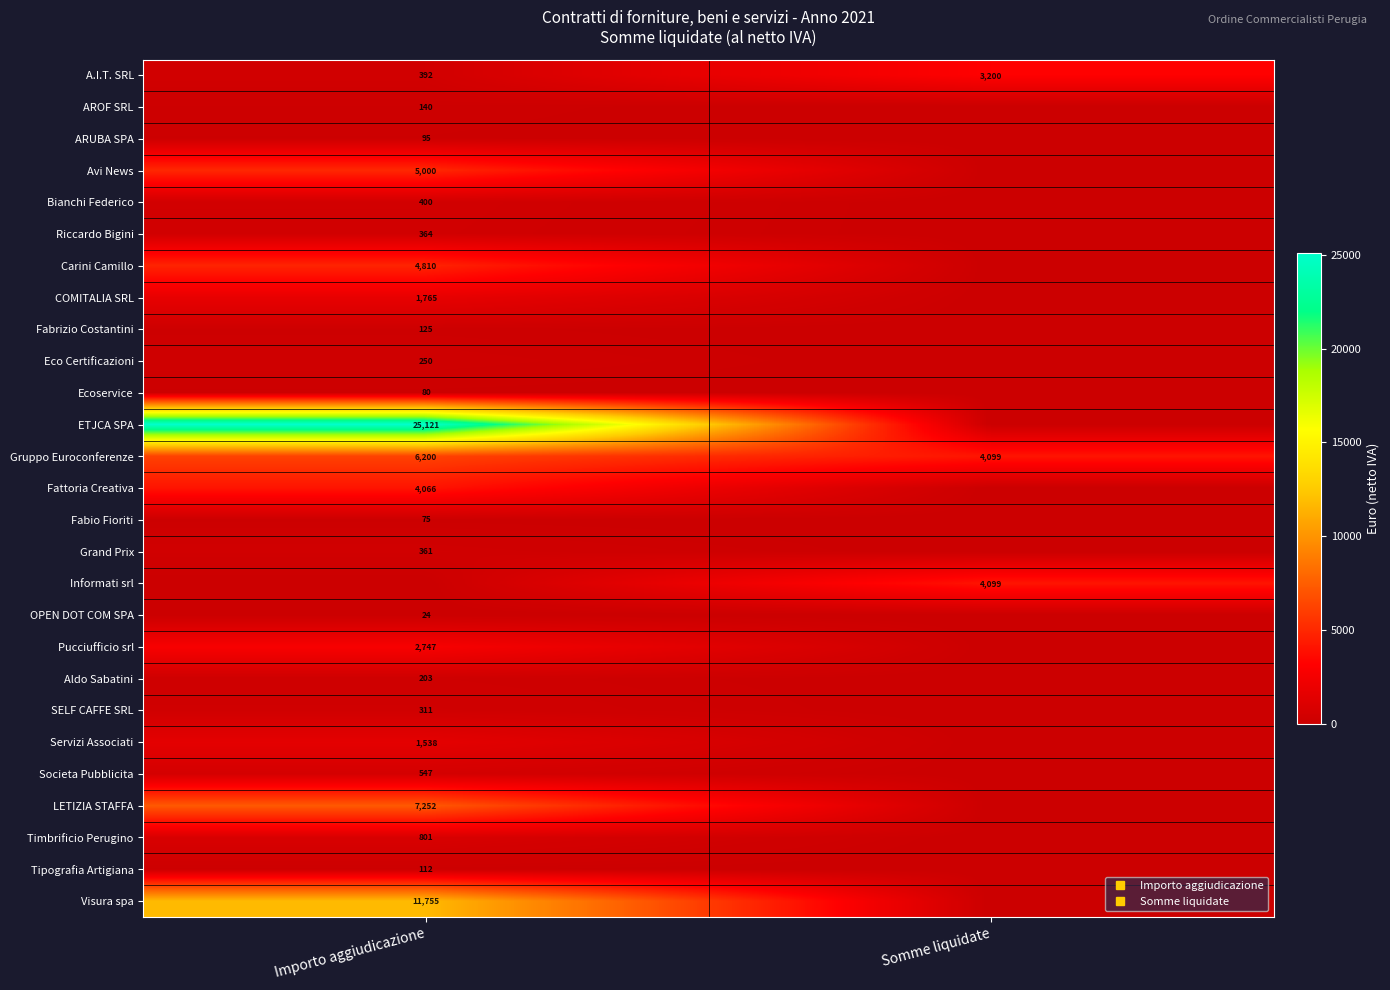

List the series in order of their peak value, highest first.

ETJCA SPA, Visura spa, LETIZIA STAFFA, Gruppo Euroconferenze, Avi News, Carini Camillo, Informati srl, Fattoria Creativa, A.I.T. SRL, Pucciufficio srl, COMITALIA SRL, Servizi Associati, Timbrificio Perugino, Societa Pubblicita, Bianchi Federico, Riccardo Bigini, Grand Prix, SELF CAFFE SRL, Eco Certificazioni, Aldo Sabatini, AROF SRL, Fabrizio Costantini, Tipografia Artigiana, ARUBA SPA, Ecoservice, Fabio Fioriti, OPEN DOT COM SPA